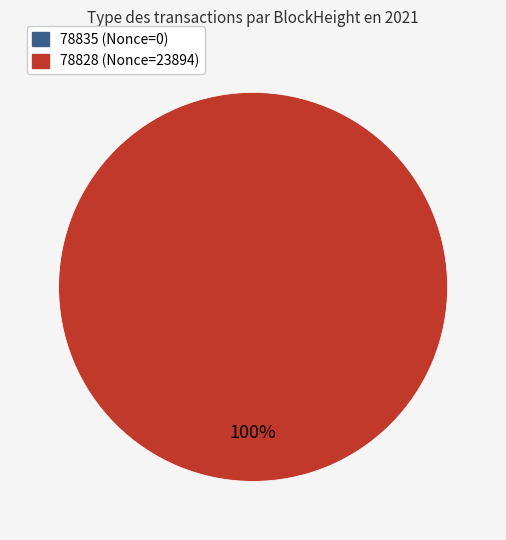

Combined, what portion of the pie is 78835 and 78828?

100.0%